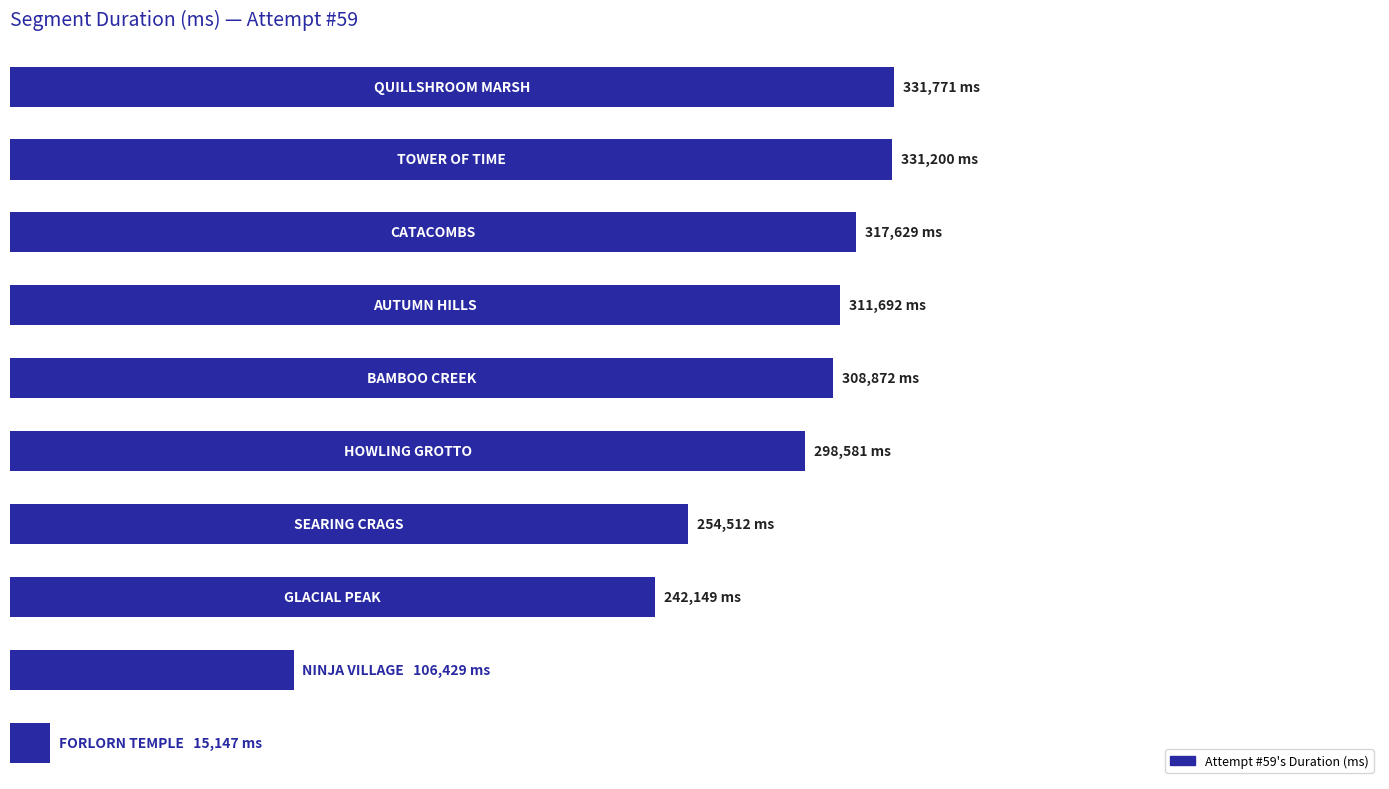

Where is the data nearest to the value 173459?

8